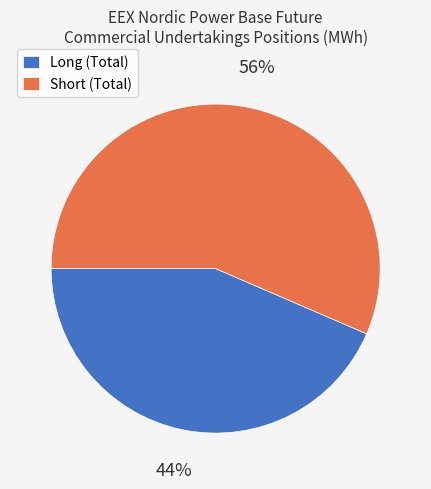

Which slice represents more than half of the pie?

Short (Total)